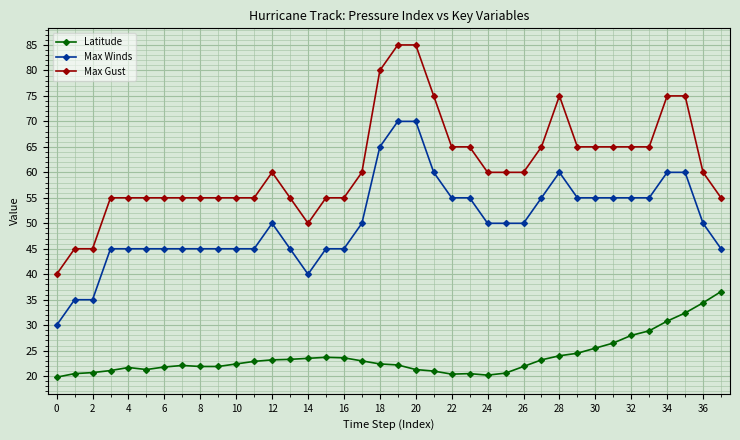

At how many categories does at least one series exceed 52?

34